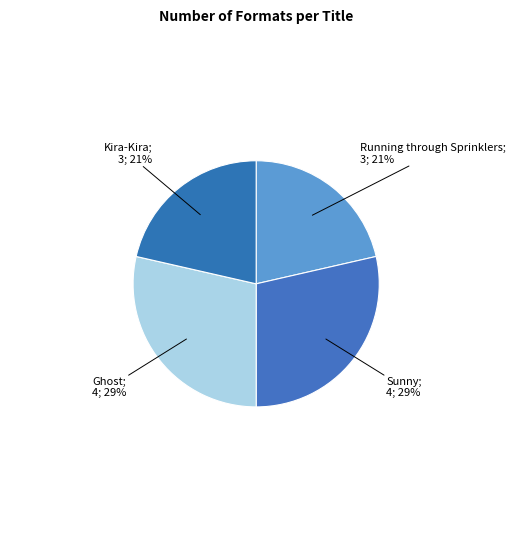

Count the number of slices in the pie.

4